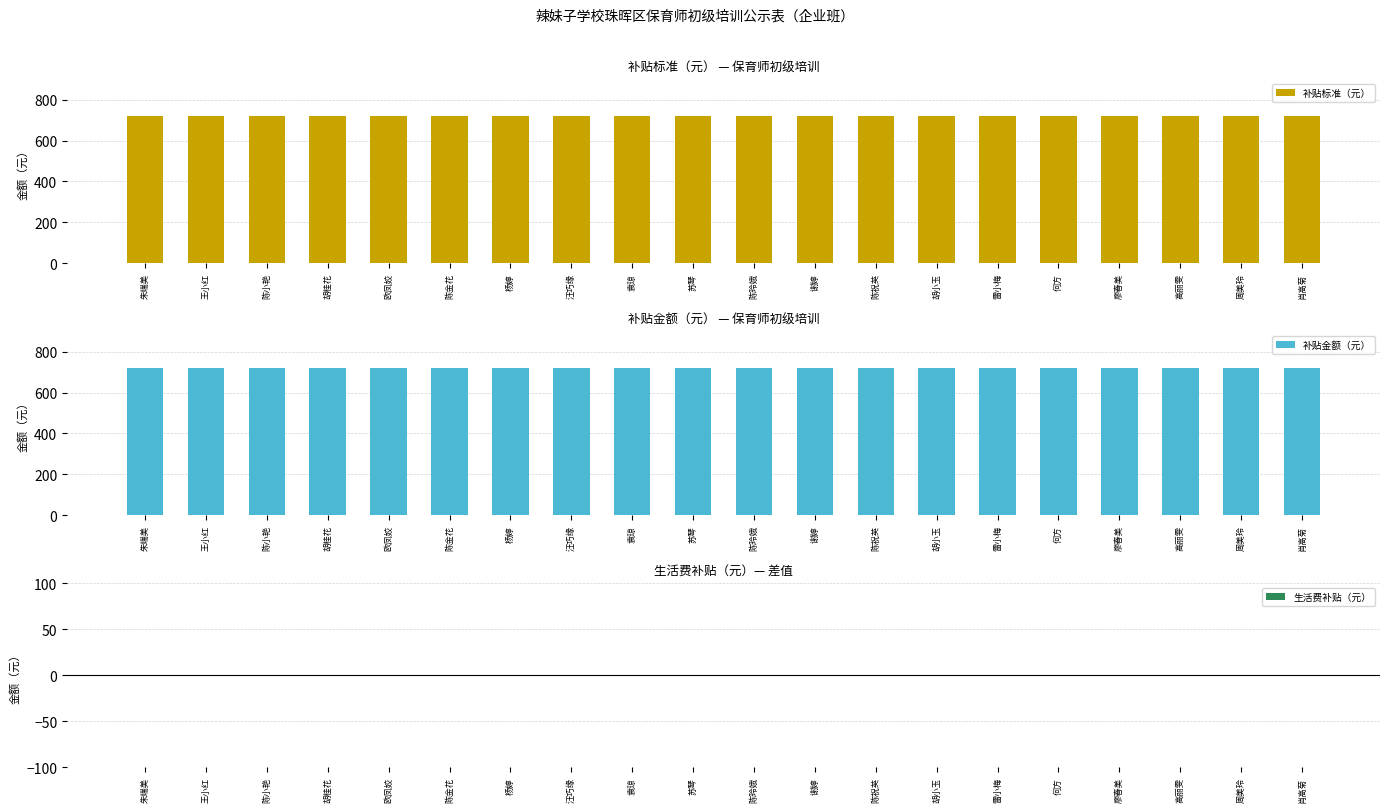

How many groups of bars are there?

20